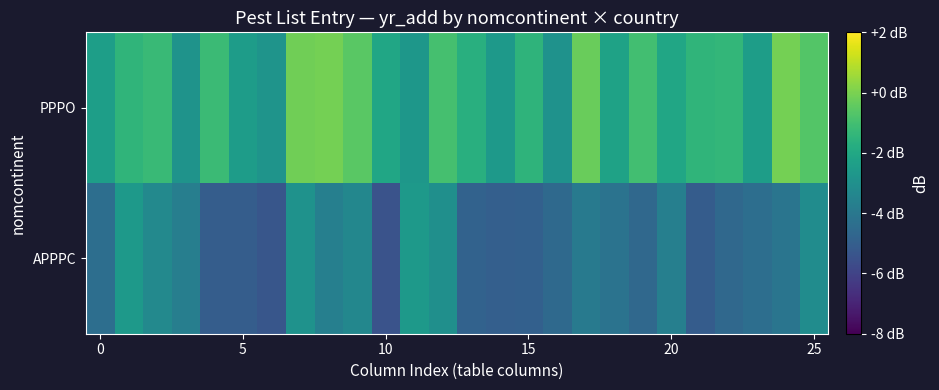

What is the maximum value shown in the chart?

-0.1